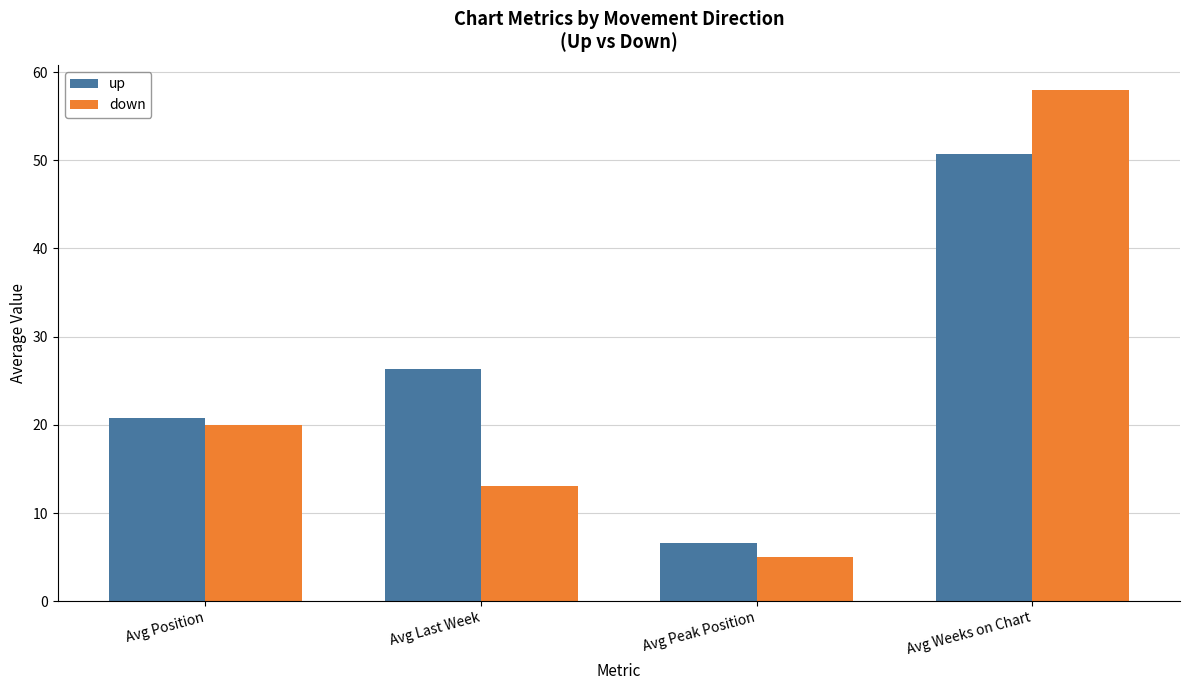

What is the value of the down bar at the 3rd from the left?

5.0